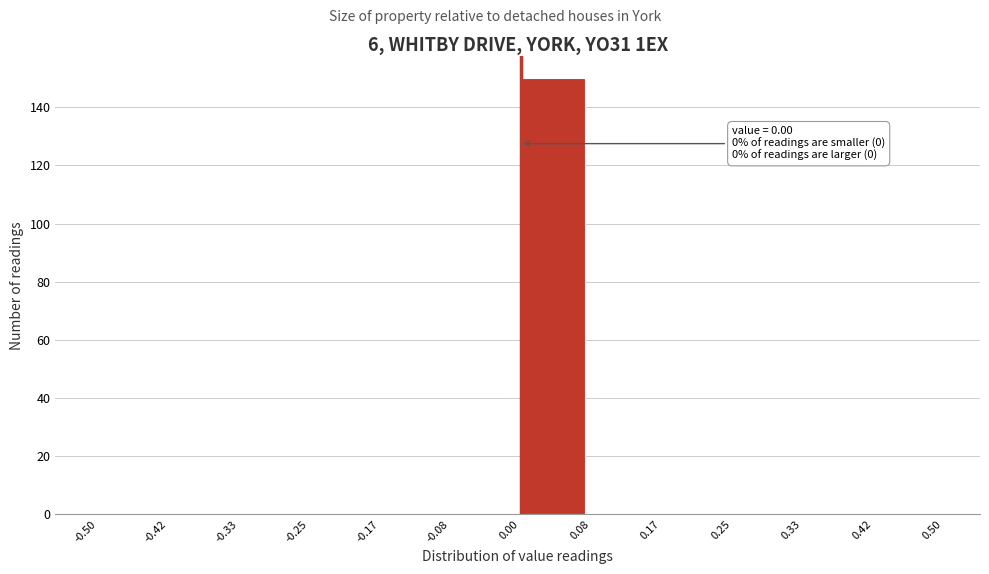

Over which range of the x-axis is the bar tallest?

0.00 to 0.08